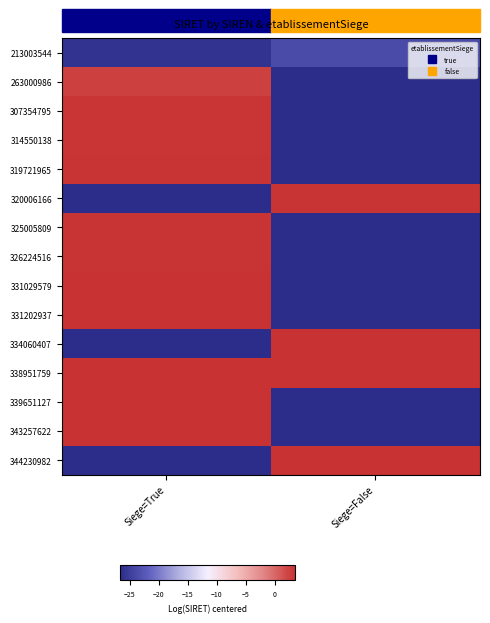

Rank the series by their maximum value, from highest to lowest.

344230982, 343257622, 339651127, 338951759, 334060407, 331202937, 331029579, 326224516, 325005809, 320006166, 319721965, 314550138, 307354795, 263000986, 213003544